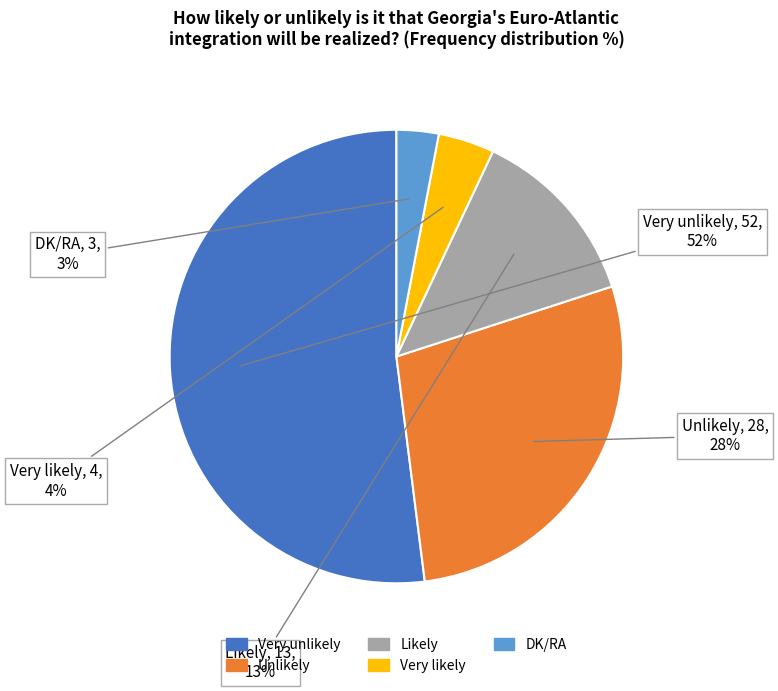

Approximately how many times larger is the value at Likely compared to Very likely?

3.2